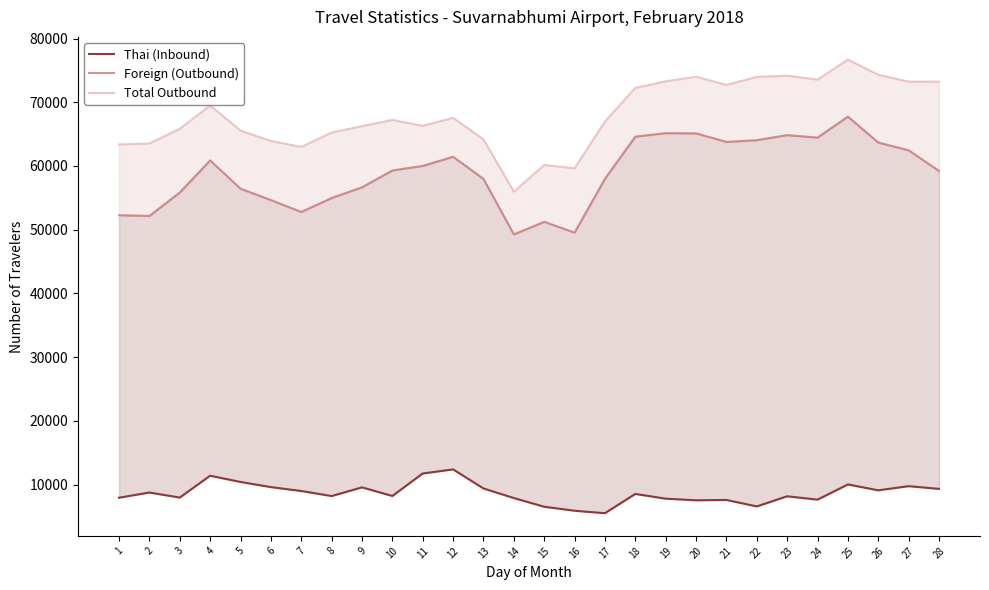

What is the maximum value for Thai (Inbound)?

12391